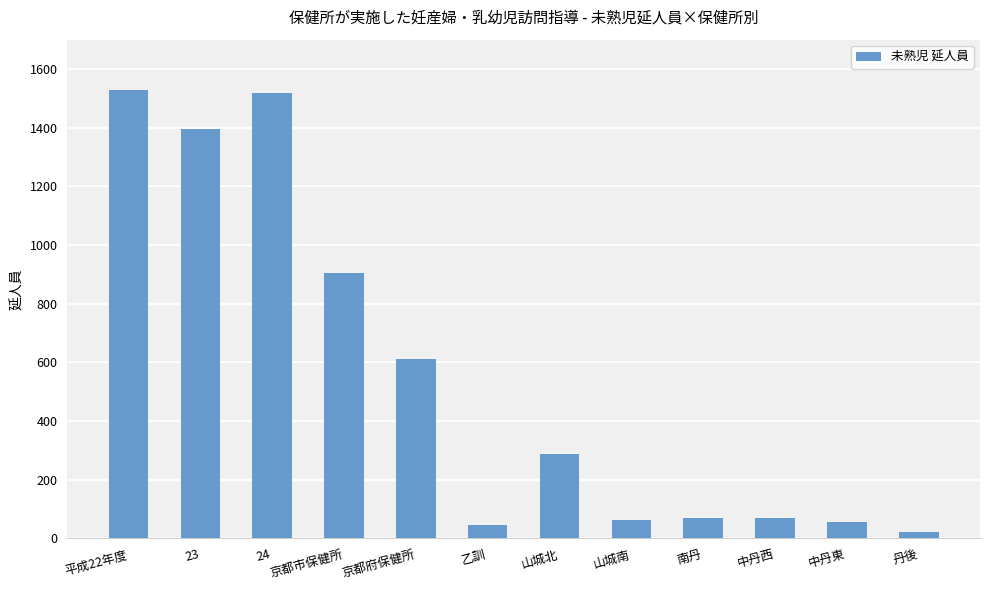

How many values are below 287?

6